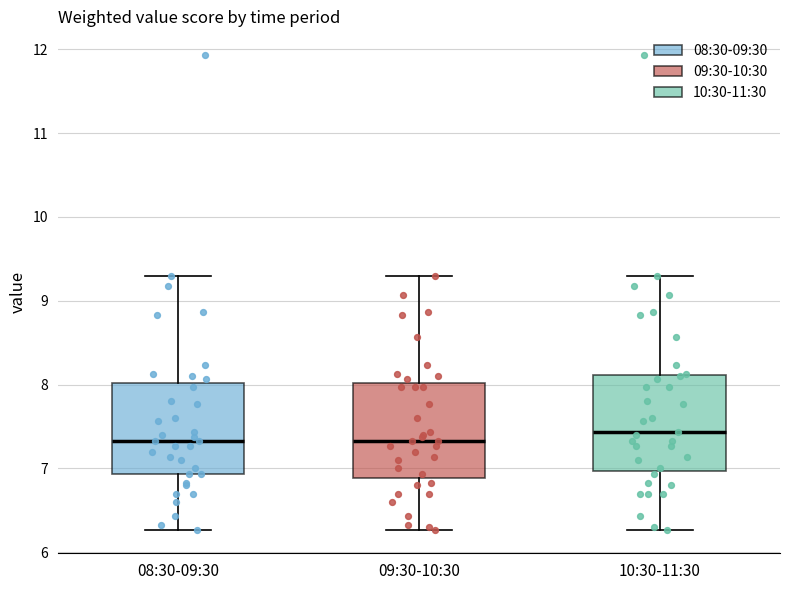

Reading left to right, transcribe this box plot: for each box, give where its median line is, the range the box spans, and where its two whiskers end, as read against the y-axis. The values are not printed on the chart, so give them approximately, as read against the axis.

08:30-09:30: median 7.3, box 6.9 to 8.0, whiskers 6.3 to 9.3
09:30-10:30: median 7.3, box 6.9 to 8.0, whiskers 6.3 to 9.3
10:30-11:30: median 7.4, box 7.0 to 8.1, whiskers 6.3 to 9.3